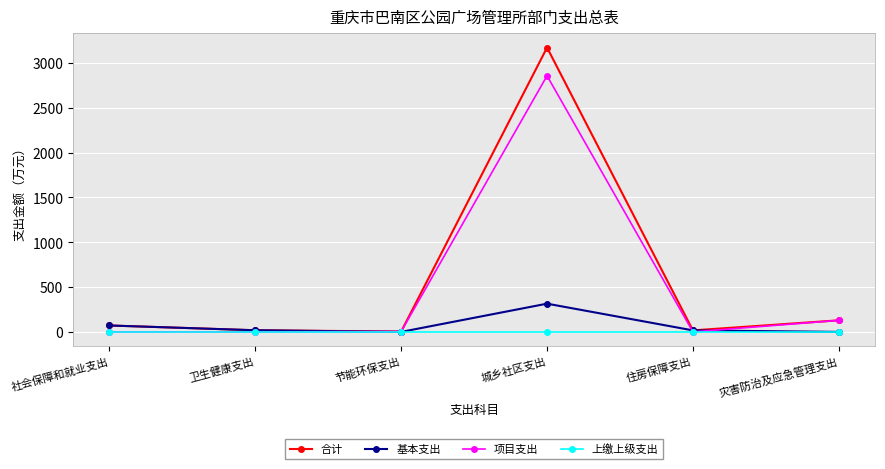

List the series in order of their peak value, highest first.

合计, 项目支出, 基本支出, 上缴上级支出